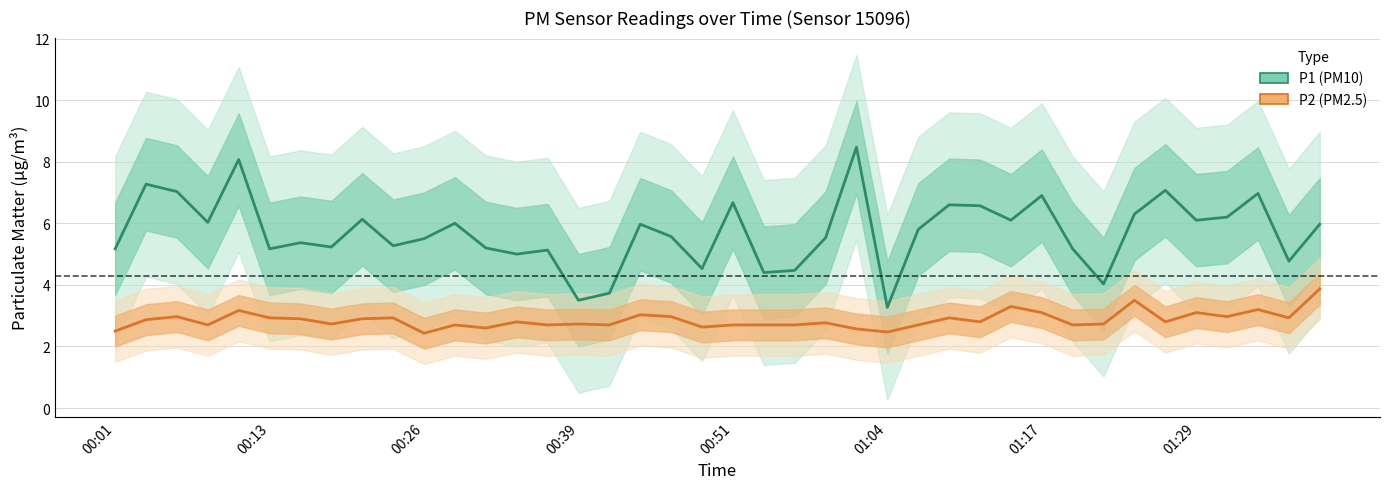

List the series in order of their overall mean, highest first.

P1 (PM10), P2 (PM2.5)